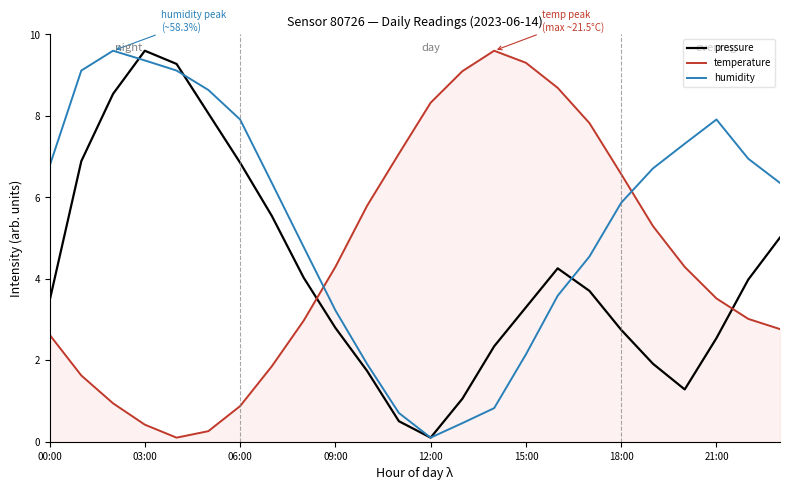

What is the difference between the maximum and second lowest values in the humidity series?

9.1